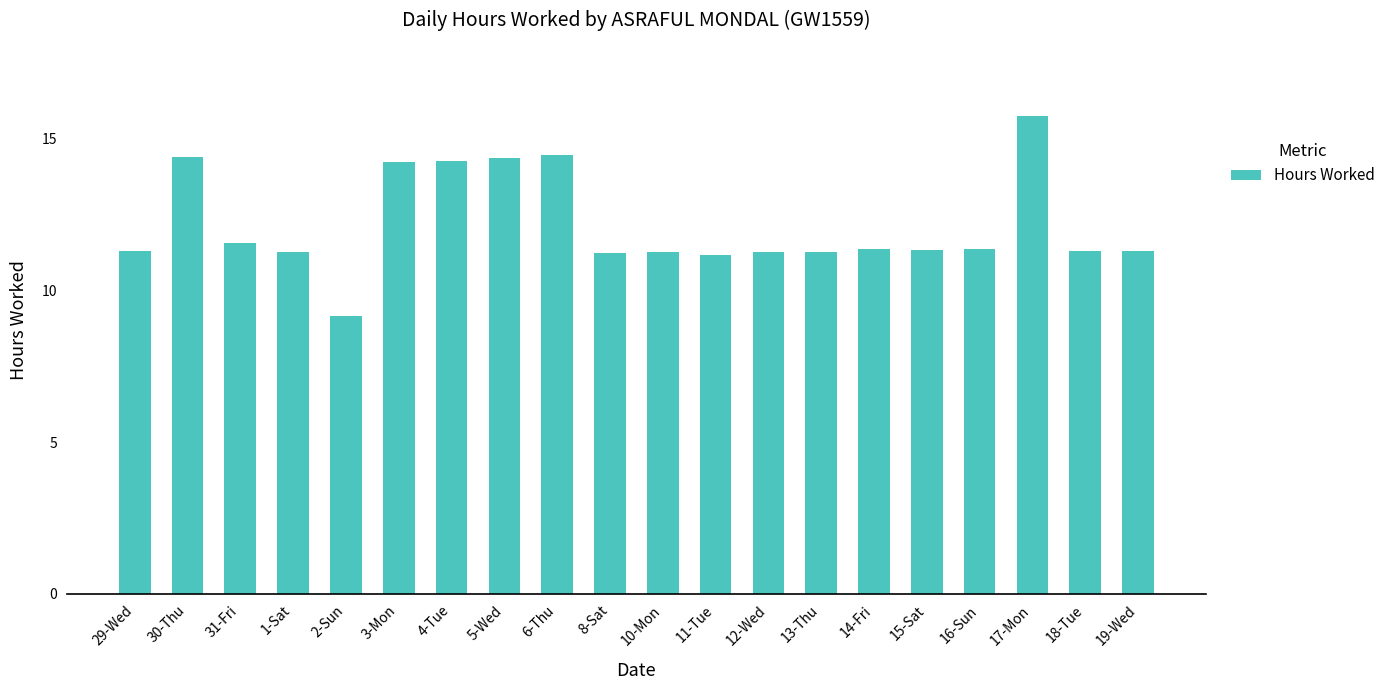

Are the bars horizontal?

No